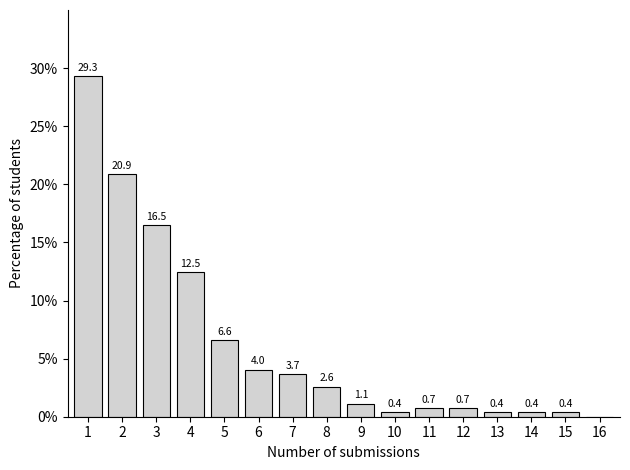

Reading left to right, list all the values displayed in this chart.

1=29.3	2=20.9	3=16.5	4=12.5	5=6.6	6=4.0	7=3.7	8=2.6	9=1.1	10=0.4	11=0.7	12=0.7	13=0.4	14=0.4	15=0.4	16=0.0